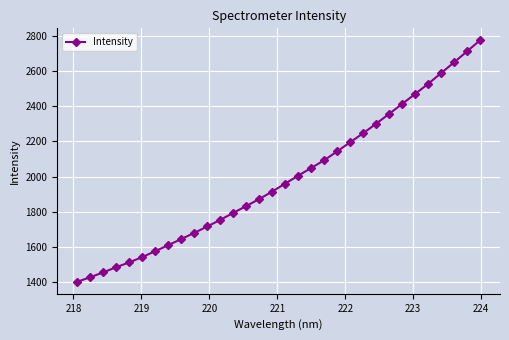

What is the greatest value displayed?

2774.1